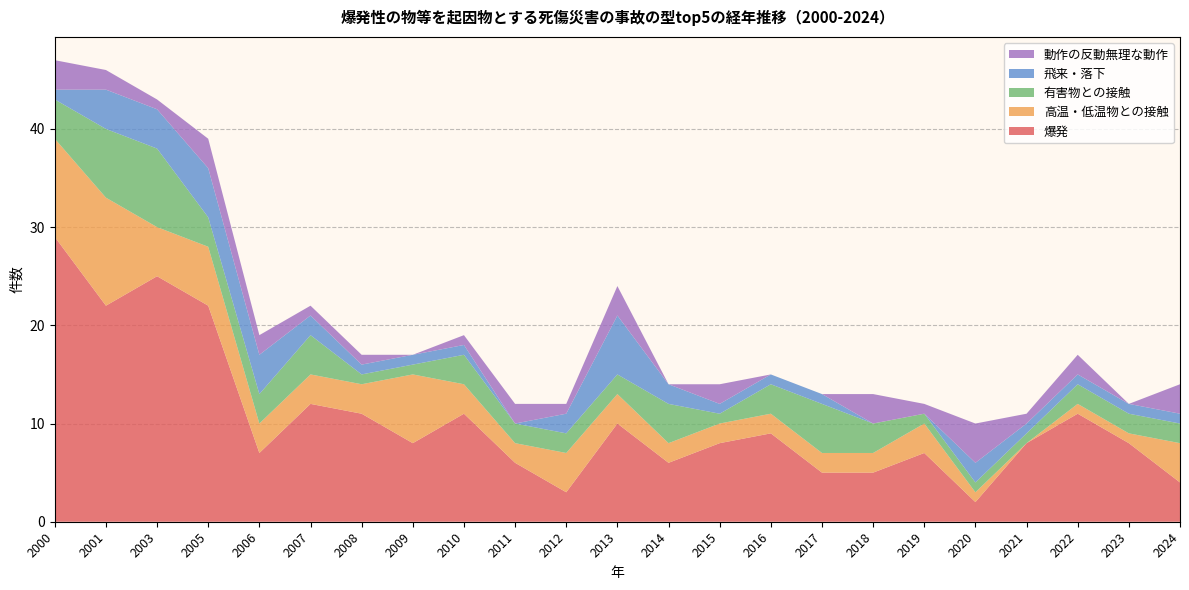

Reading right to left, extract all data points from this chart.

爆発: 2024=4	2023=8	2022=11	2021=8	2020=2	2019=7	2018=5	2017=5	2016=9	2015=8	2014=6	2013=10	2012=3	2011=6	2010=11	2009=8	2008=11	2007=12	2006=7	2005=22	2003=25	2001=22	2000=29
高温・低温物との接触: 2024=4	2023=1	2022=1	2021=0	2020=1	2019=3	2018=2	2017=2	2016=2	2015=2	2014=2	2013=3	2012=4	2011=2	2010=3	2009=7	2008=3	2007=3	2006=3	2005=6	2003=5	2001=11	2000=10
有害物との接触: 2024=2	2023=2	2022=2	2021=1	2020=1	2019=1	2018=3	2017=5	2016=3	2015=1	2014=4	2013=2	2012=2	2011=2	2010=3	2009=1	2008=1	2007=4	2006=3	2005=3	2003=8	2001=7	2000=4
飛来・落下: 2024=1	2023=1	2022=1	2021=1	2020=2	2019=0	2018=0	2017=1	2016=1	2015=1	2014=2	2013=6	2012=2	2011=0	2010=1	2009=1	2008=1	2007=2	2006=4	2005=5	2003=4	2001=4	2000=1
動作の反動無理な動作: 2024=3	2023=0	2022=2	2021=1	2020=4	2019=1	2018=3	2017=0	2016=0	2015=2	2014=0	2013=3	2012=1	2011=2	2010=1	2009=0	2008=1	2007=1	2006=2	2005=3	2003=1	2001=2	2000=3